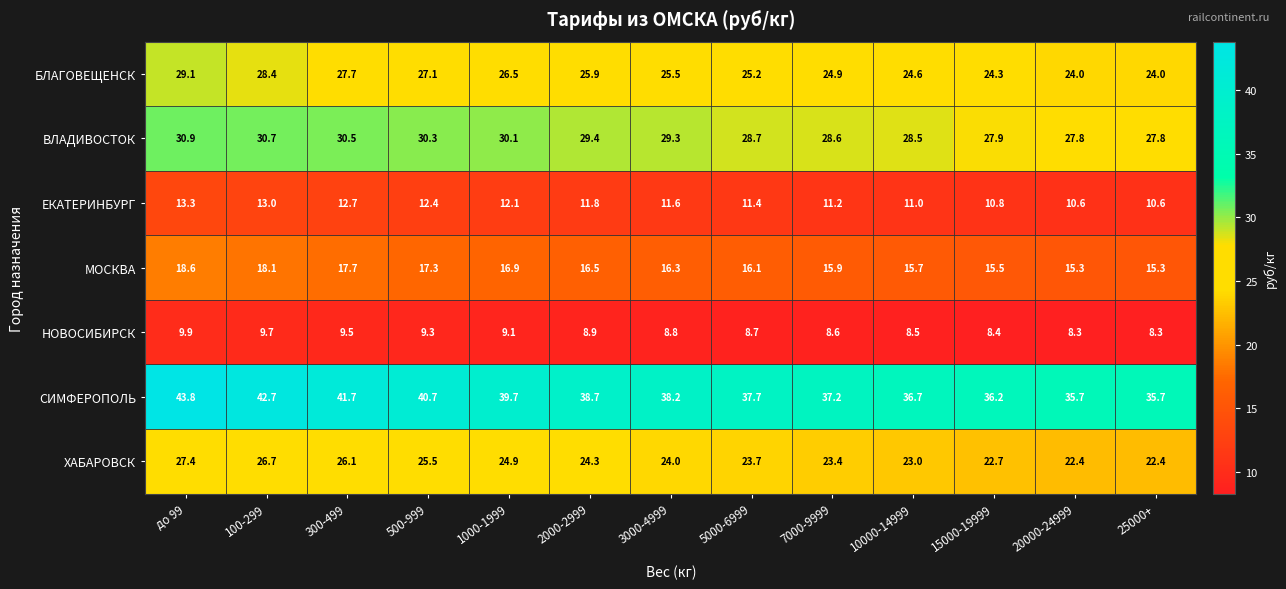

What is the difference between the maximum and minimum values in the НОВОСИБИРСК series?

1.6